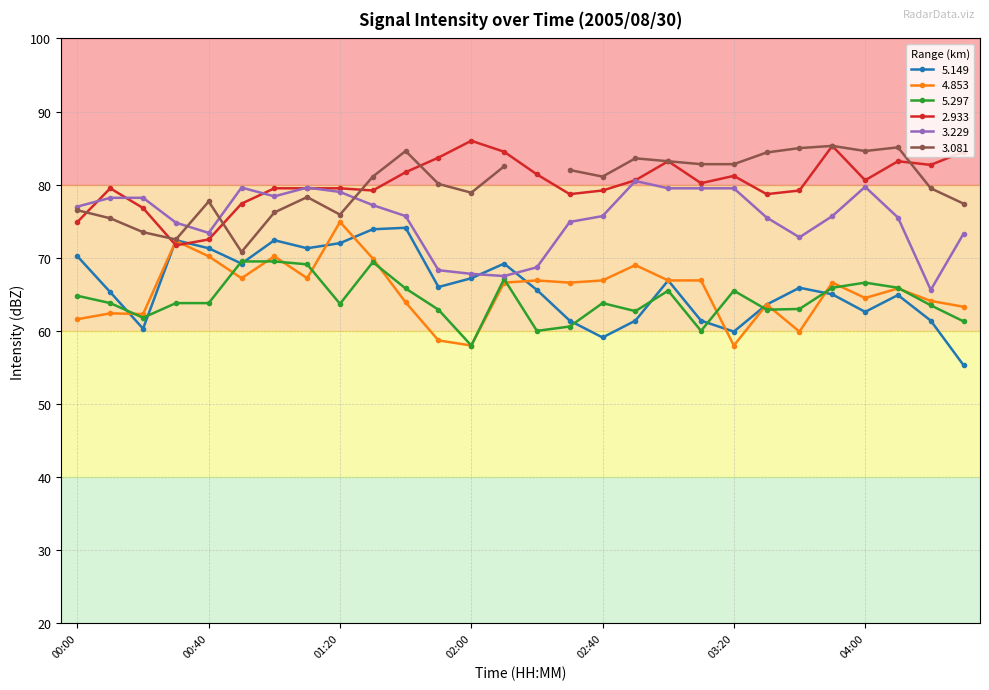

Between 01:10 and 02:50, which series saw the biggest shift?

5.149